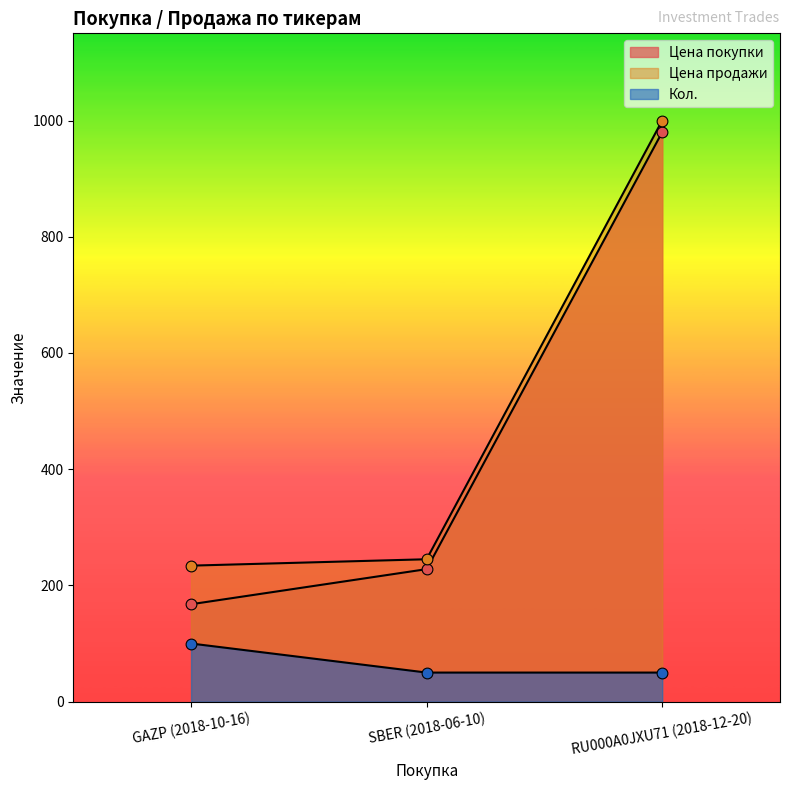

At how many categories does at least one series exceed 151?

3